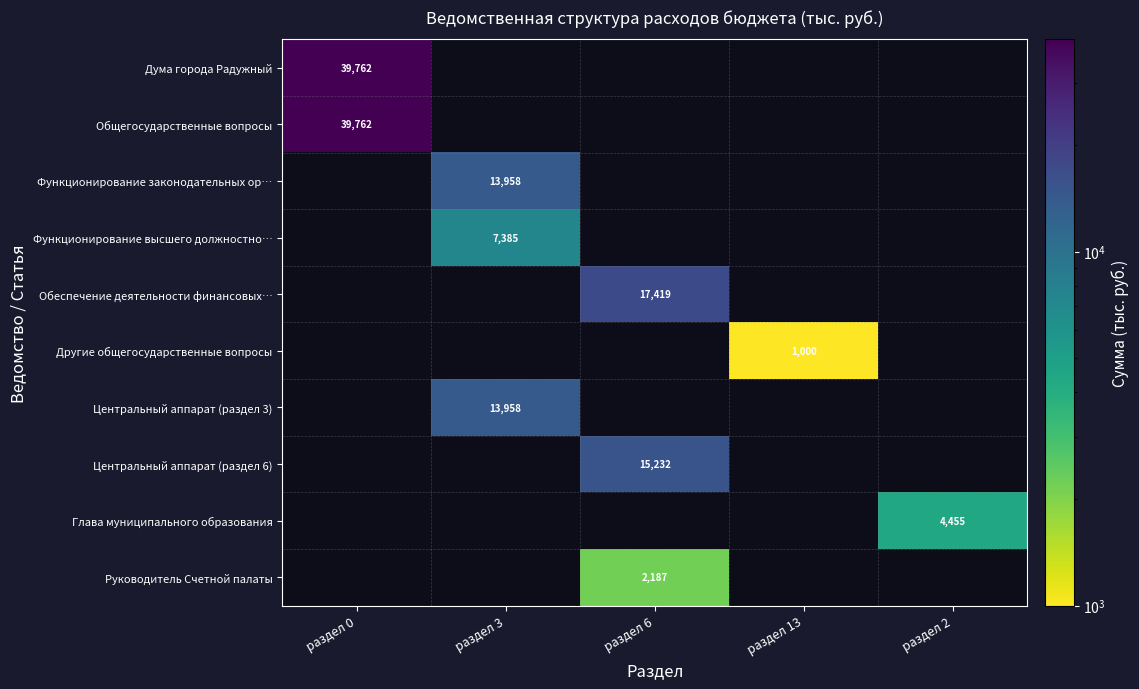

Which has a higher value, раздел 6 or раздел 3?

раздел 3